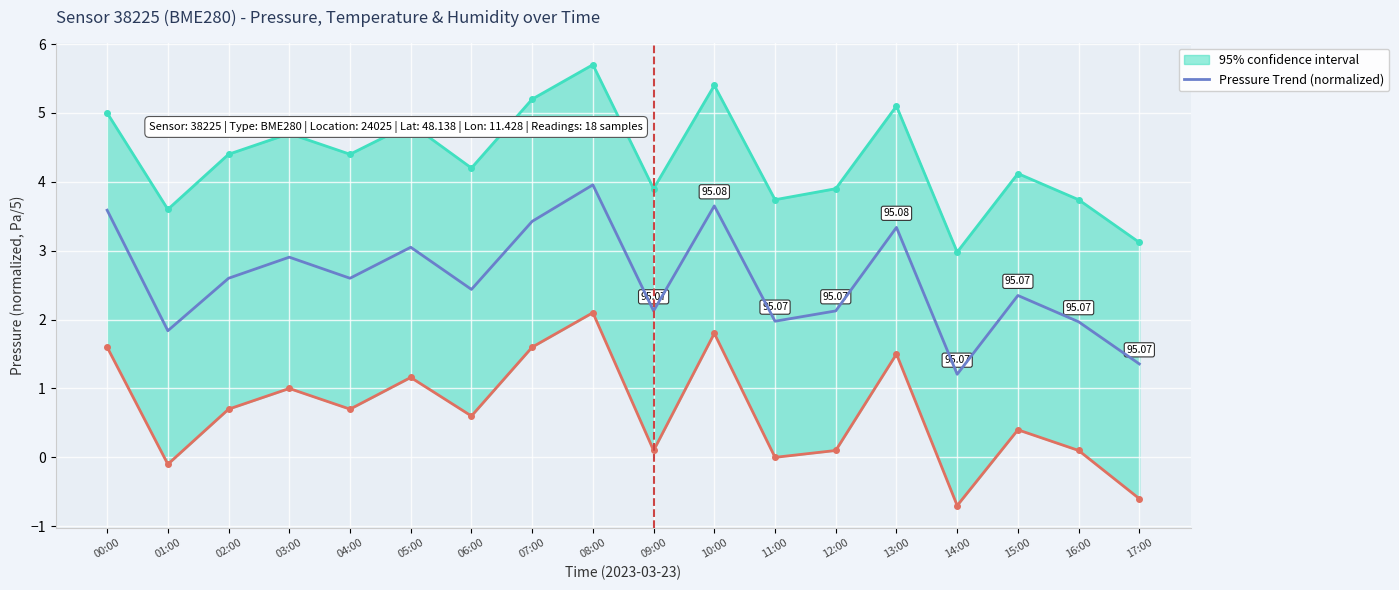

How many categories are shown in the chart?

18